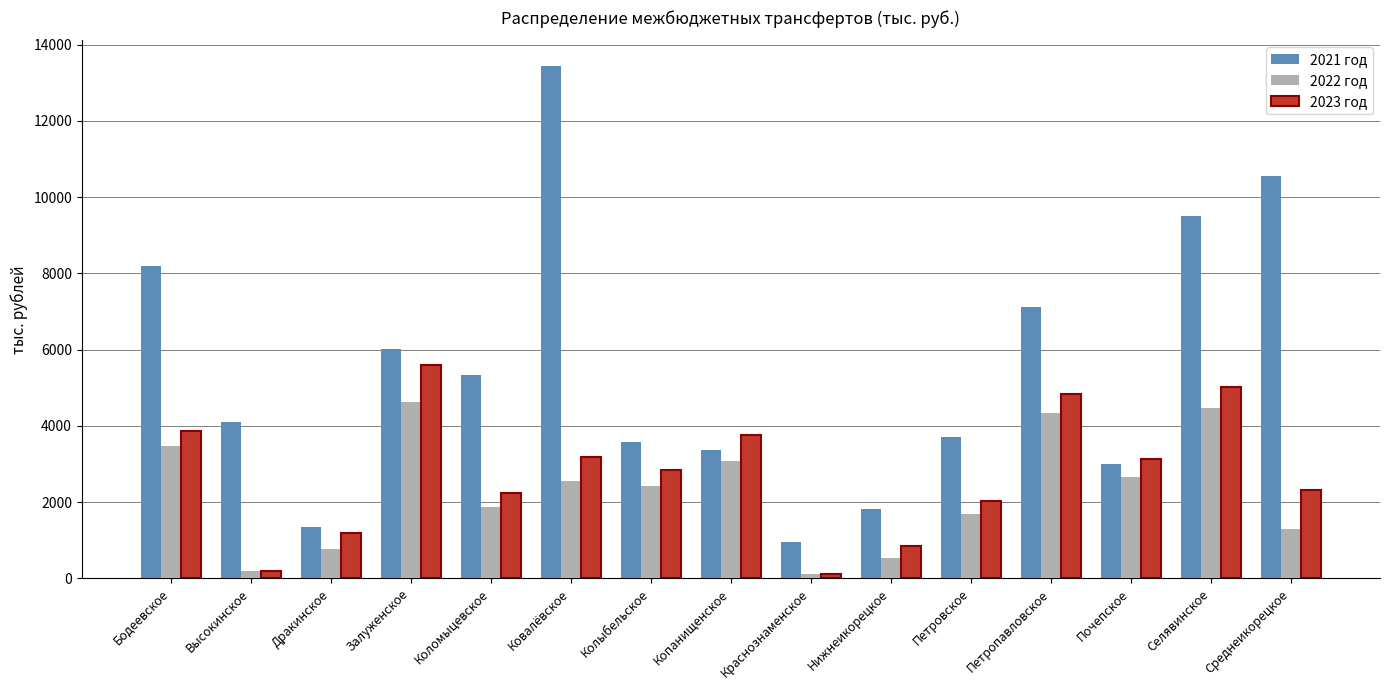

Where is 2021 год nearest to the value 7197?

Петропавловское